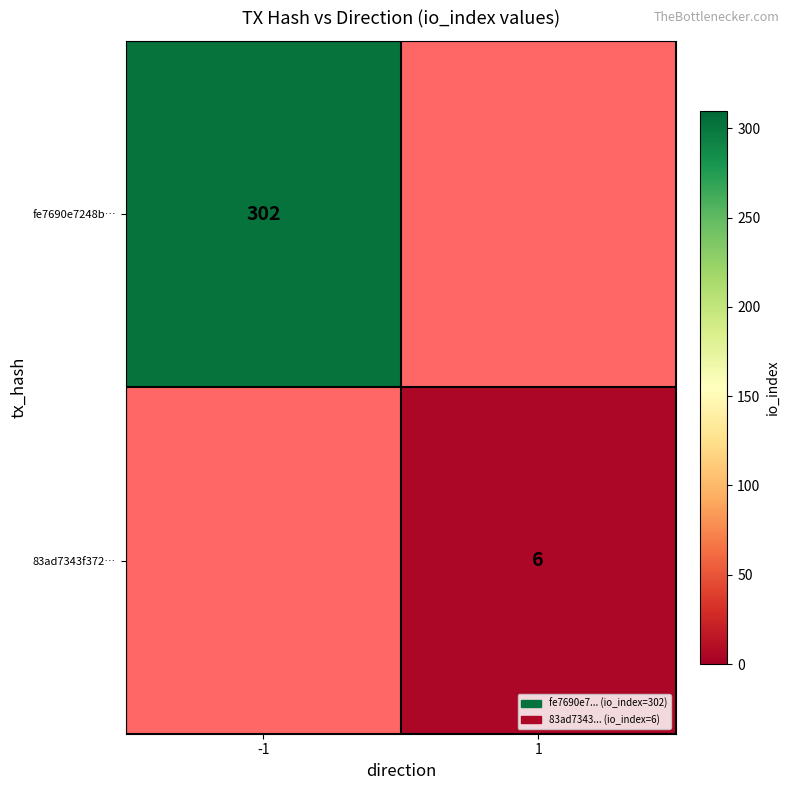

True or false: 83ad7343f372… has a value of 9 at 1.

False